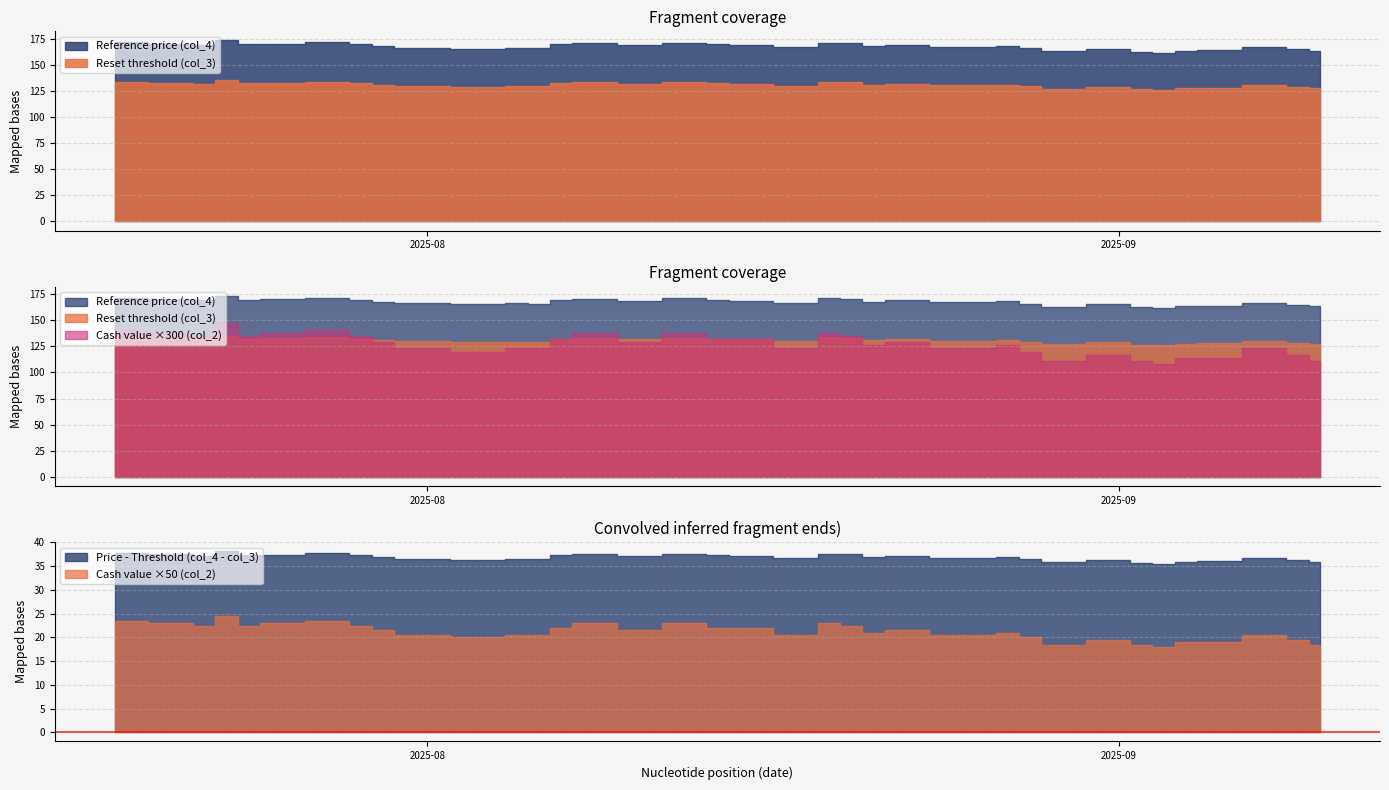

Reading right to left, list all the values displayed in this chart.

Reset threshold (col_3): 127.5	128.6	130.1	127.8	127.5	125.8	126.6	128.9	127.0	129.2	131.0	130.3	130.4	131.9	130.8	133.1	133.4	129.9	131.6	132.2	133.2	133.2	131.5	133.1	132.2	129.2	129.4	128.7	129.7	130.9	132.3	133.6	132.8	132.4	135.1	131.8	132.8	133.6
Reference price (col_4): 163.4	164.8	166.8	163.8	163.4	161.3	162.2	165.2	162.8	165.7	167.9	167.1	167.2	169.1	167.7	170.7	171.1	166.6	168.8	169.6	170.8	170.8	168.6	170.7	169.5	165.7	165.9	165.0	166.2	167.8	169.7	171.2	170.2	169.8	173.2	168.9	170.2	171.3
Cash value (col_2): 0.4	0.4	0.4	0.4	0.4	0.4	0.4	0.4	0.4	0.4	0.4	0.4	0.4	0.4	0.4	0.5	0.5	0.4	0.4	0.4	0.5	0.5	0.4	0.5	0.4	0.4	0.4	0.4	0.4	0.4	0.5	0.5	0.5	0.5	0.5	0.5	0.5	0.5